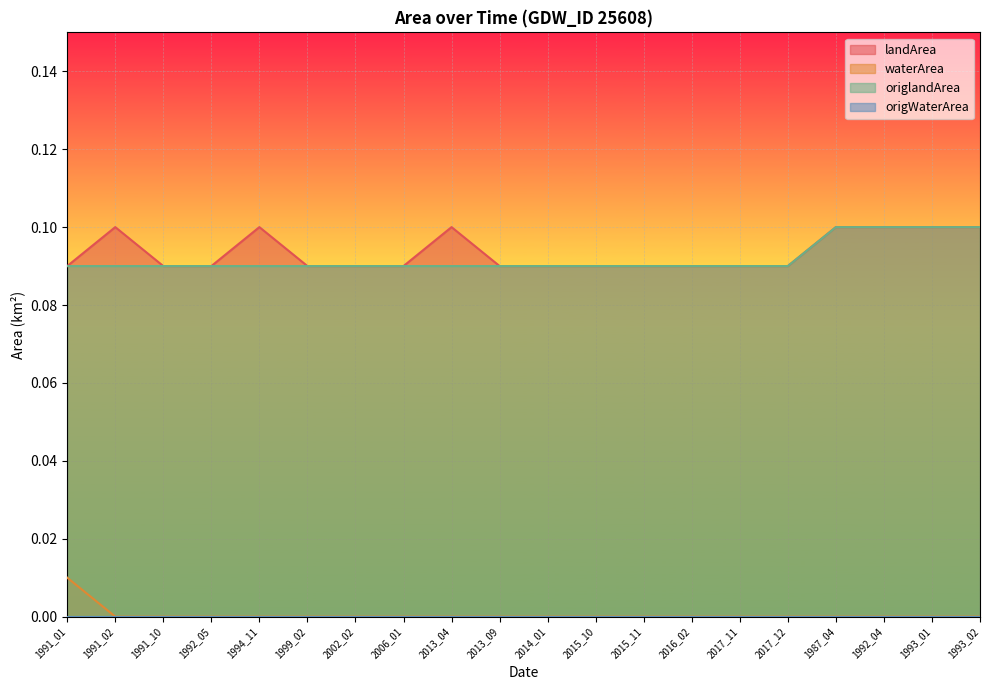

Is it true that waterArea equals 0.0 at 2013_04?

True